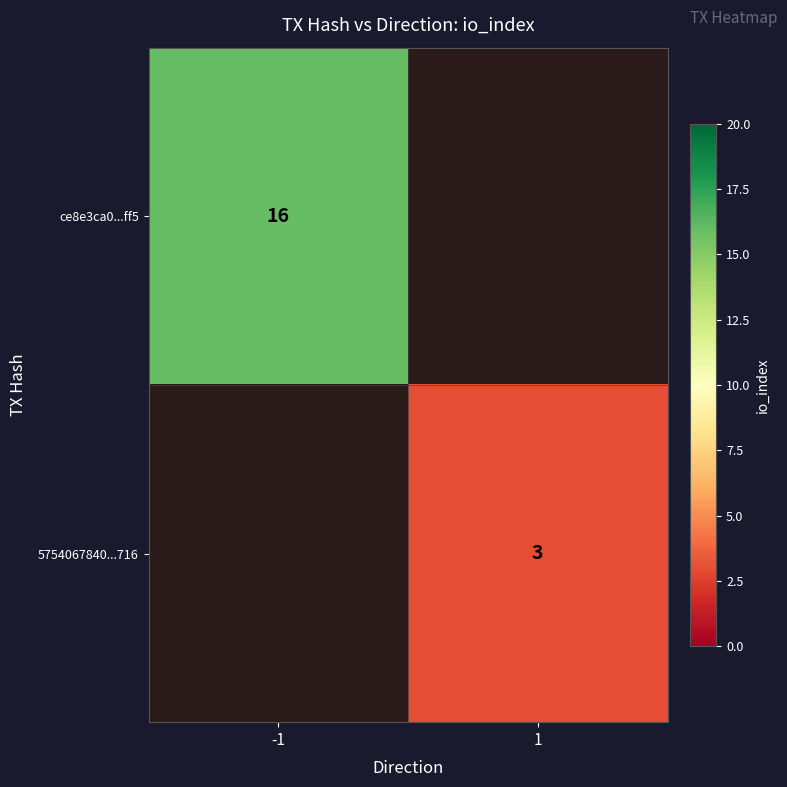

True or false: 5754067840...716 has a value of 1 at 1.

False